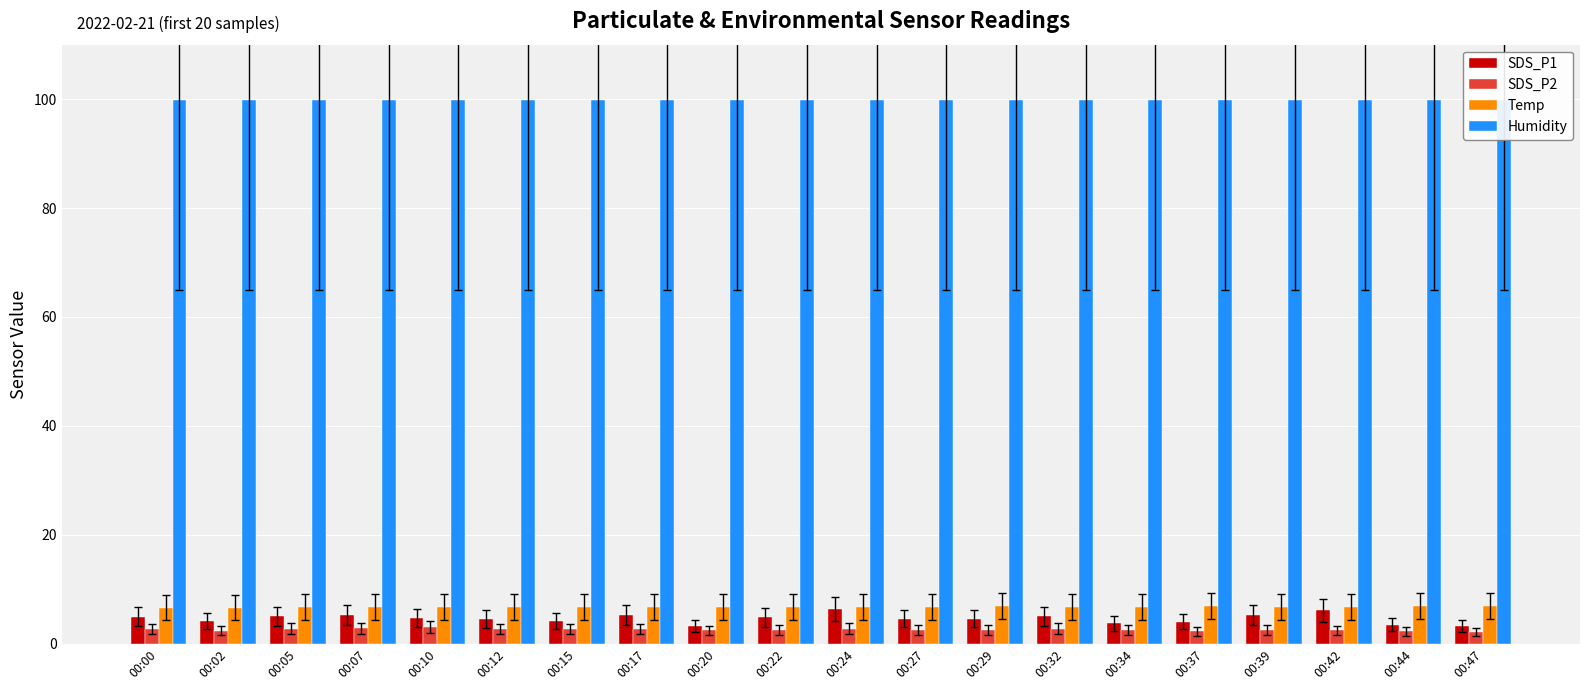

List the labels in order of Temp value, largest first.

00:29, 00:37, 00:44, 00:47, 00:12, 00:15, 00:17, 00:20, 00:22, 00:24, 00:27, 00:32, 00:34, 00:39, 00:42, 00:05, 00:07, 00:10, 00:00, 00:02